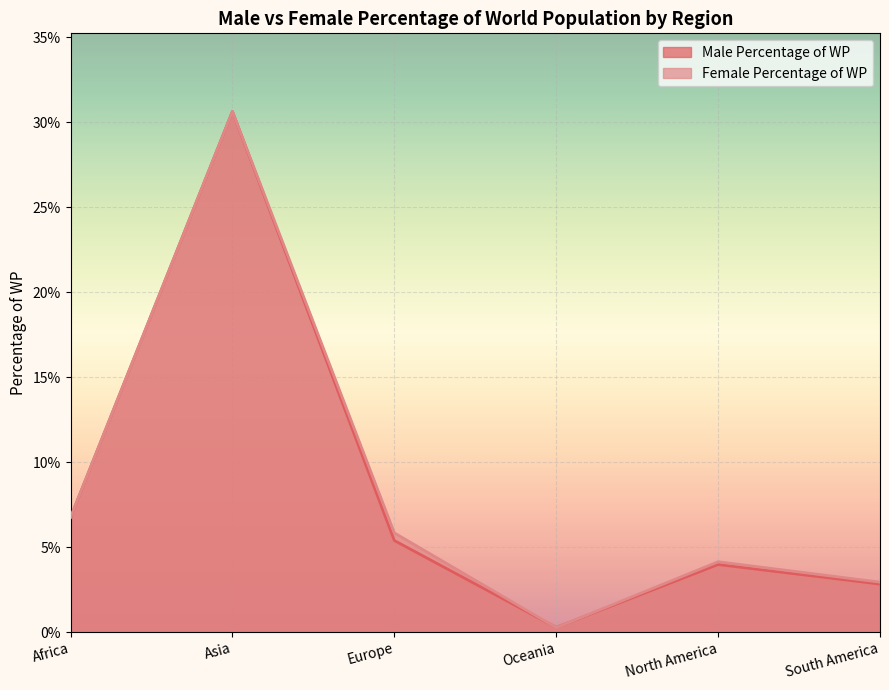

Reading left to right, transcribe all the data shown in this chart.

Male Percentage of WP: Africa=0.1	Asia=0.3	Europe=0.1	Oceania=0.0	North America=0.0	South America=0.0
Female Percentage of WP: Africa=0.1	Asia=0.3	Europe=0.1	Oceania=0.0	North America=0.0	South America=0.0